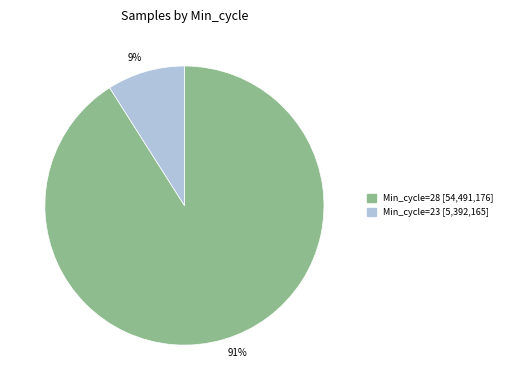

Does any single category account for the majority?

Yes